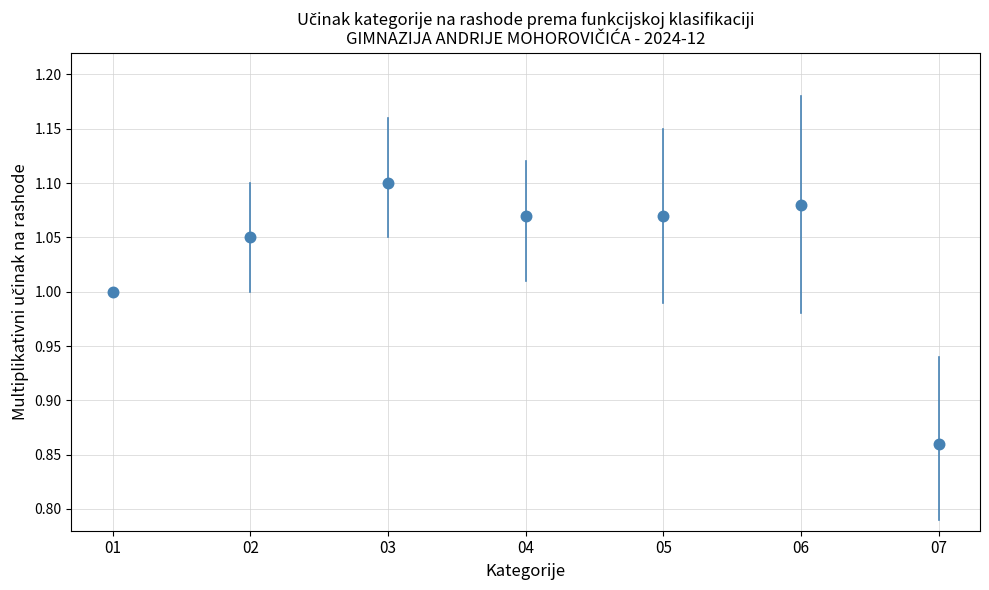

What is the average Y value?

1.0